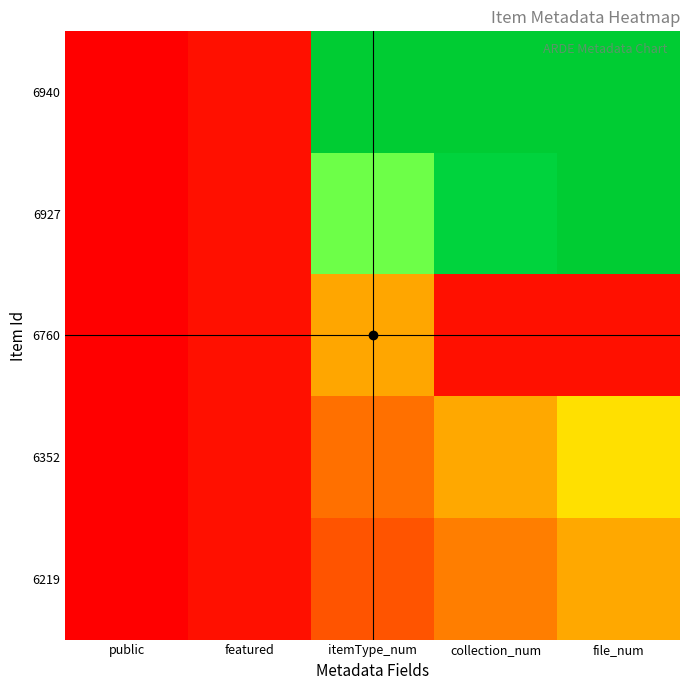

At which category does the chart reach its minimum across all series?

public